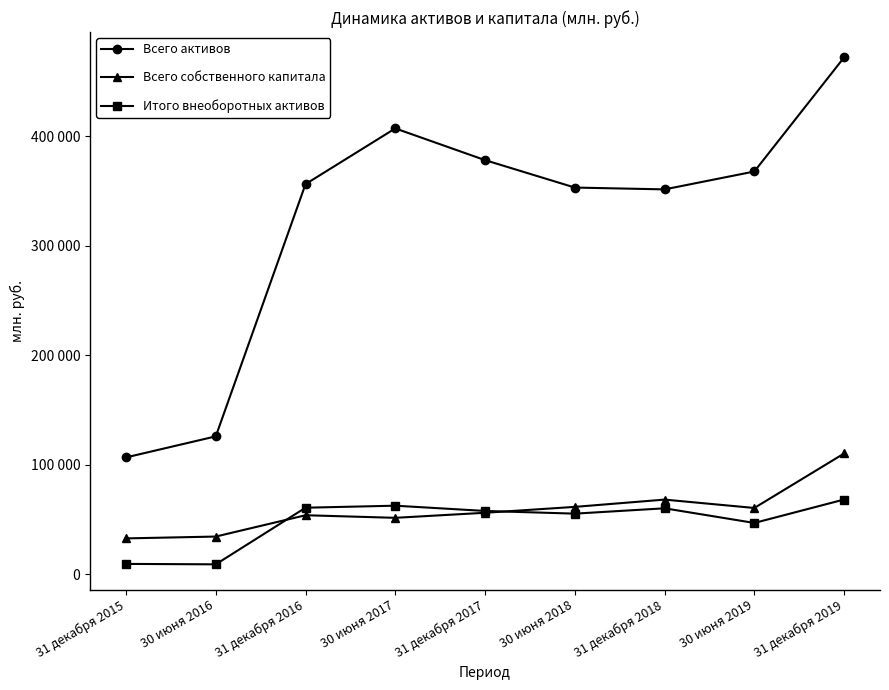

What is the sum of the Итого внеоборотных активов values at 30 июня 2018 and 31 декабря 2018?

115576.0